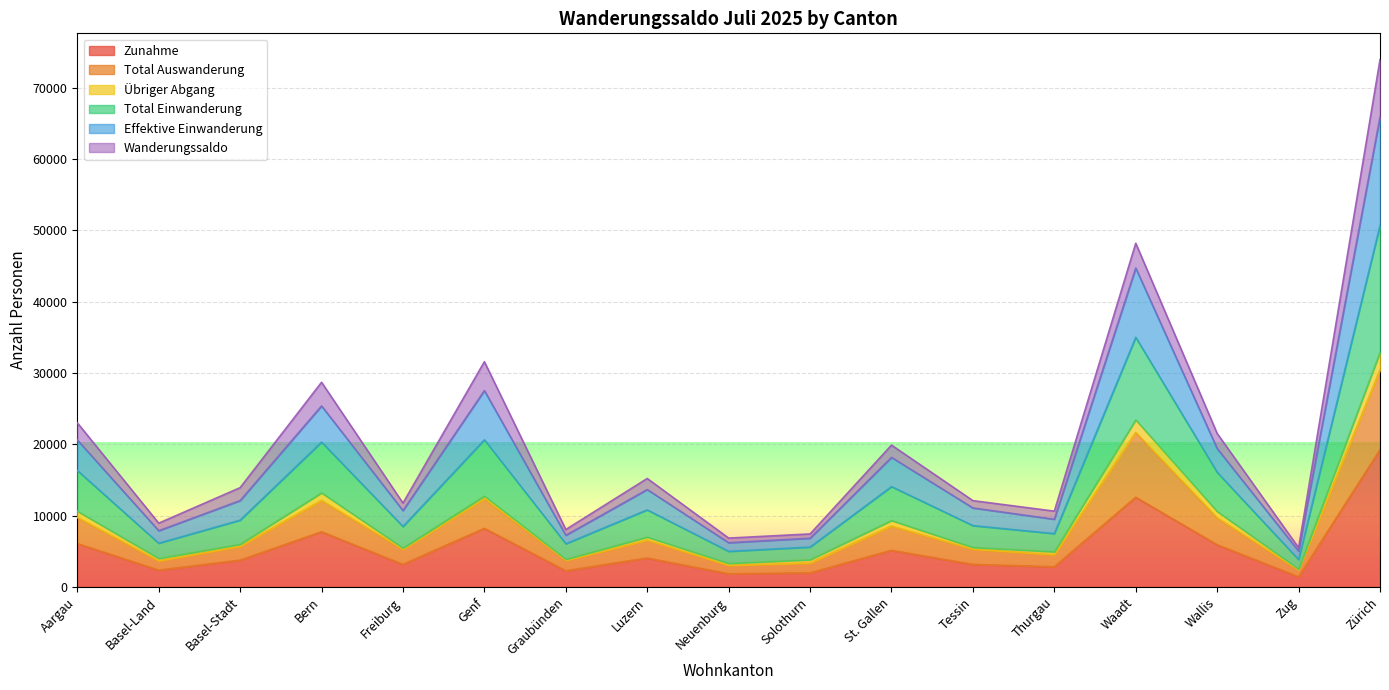

What is the maximum value for Zunahme?

19238